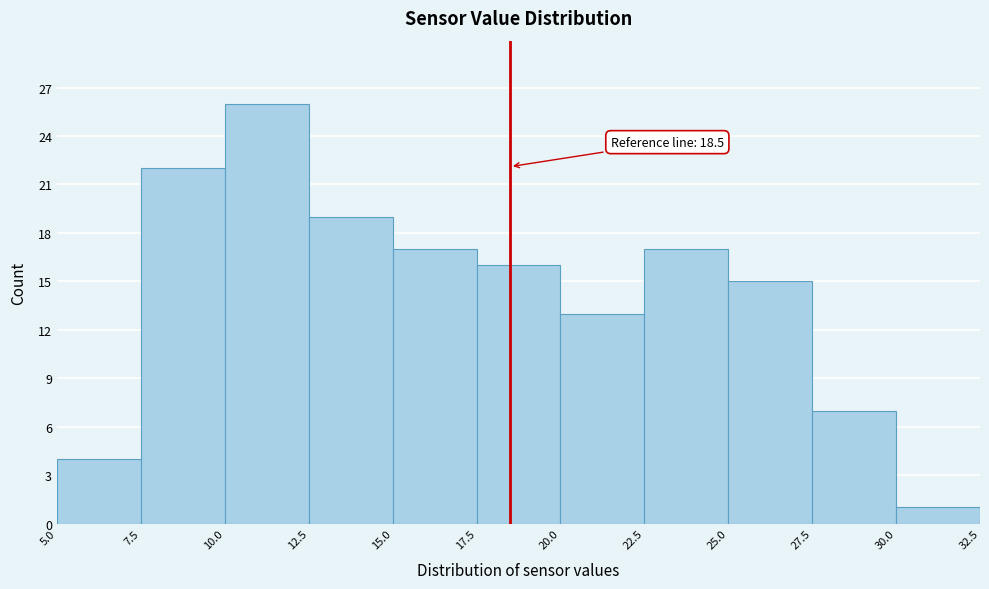

Over which range of the x-axis is the bar tallest?

10.0 to 12.5